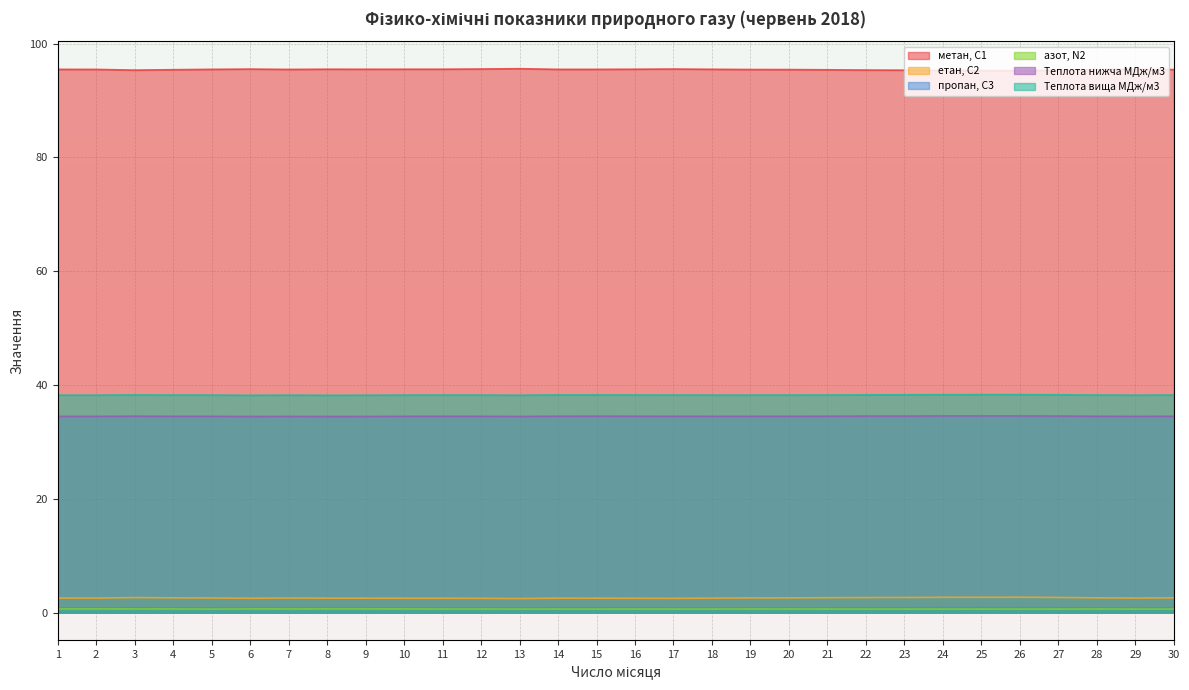

What is the greatest value displayed?

95.6